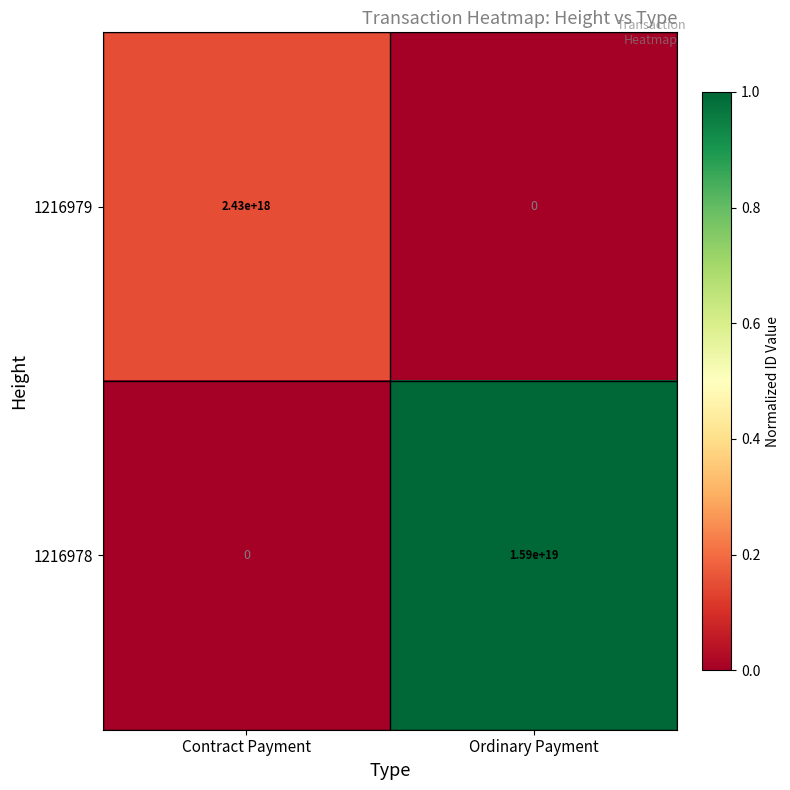

At which label is 1216979 closest to 1215000000000000000?

Contract Payment